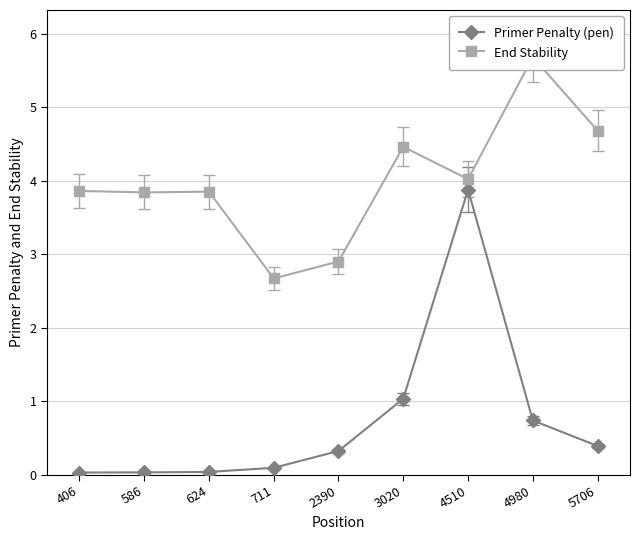

Is it true that End Stability equals 3.8 at 586?

True